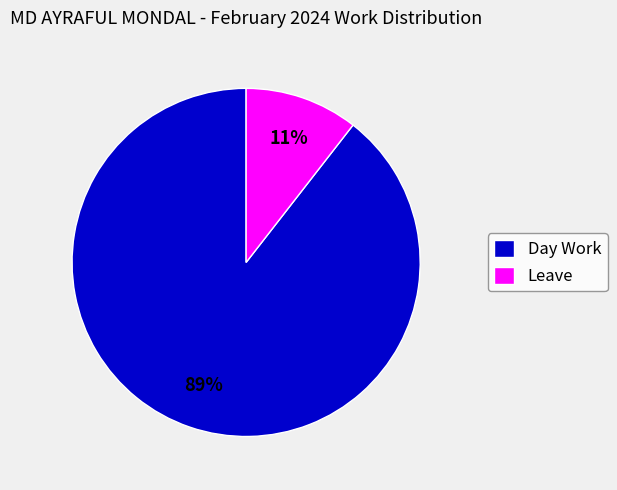

Between Leave and Day Work, which is larger?

Day Work